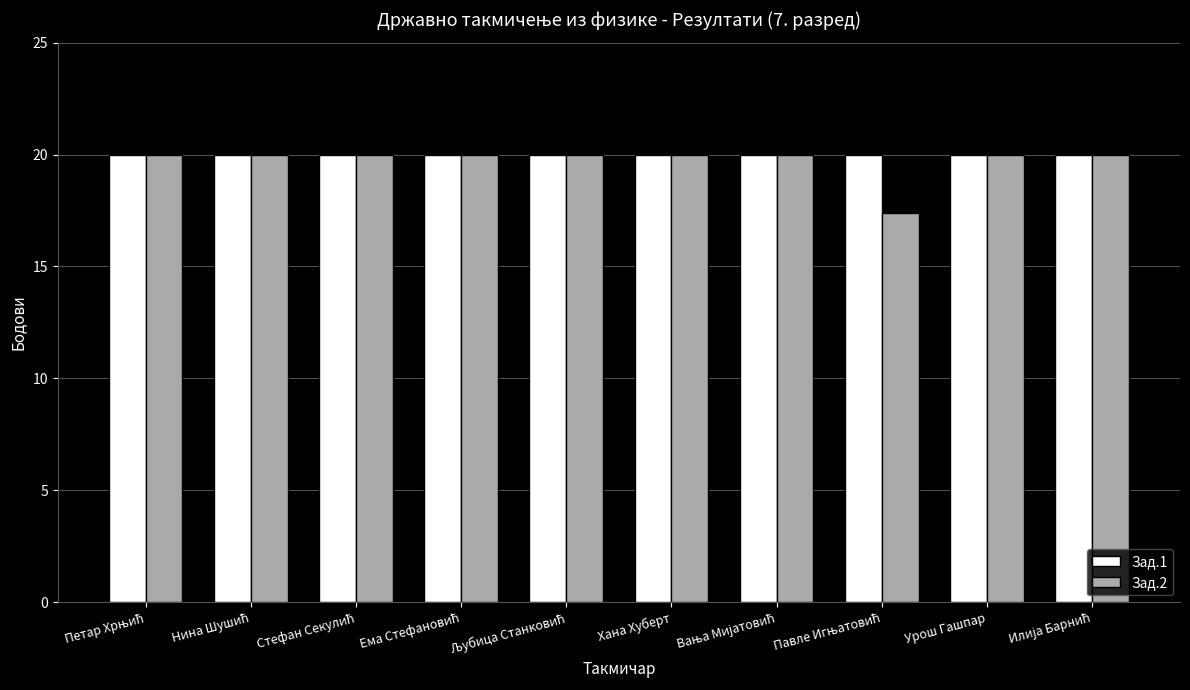

How many groups of bars are there?

10